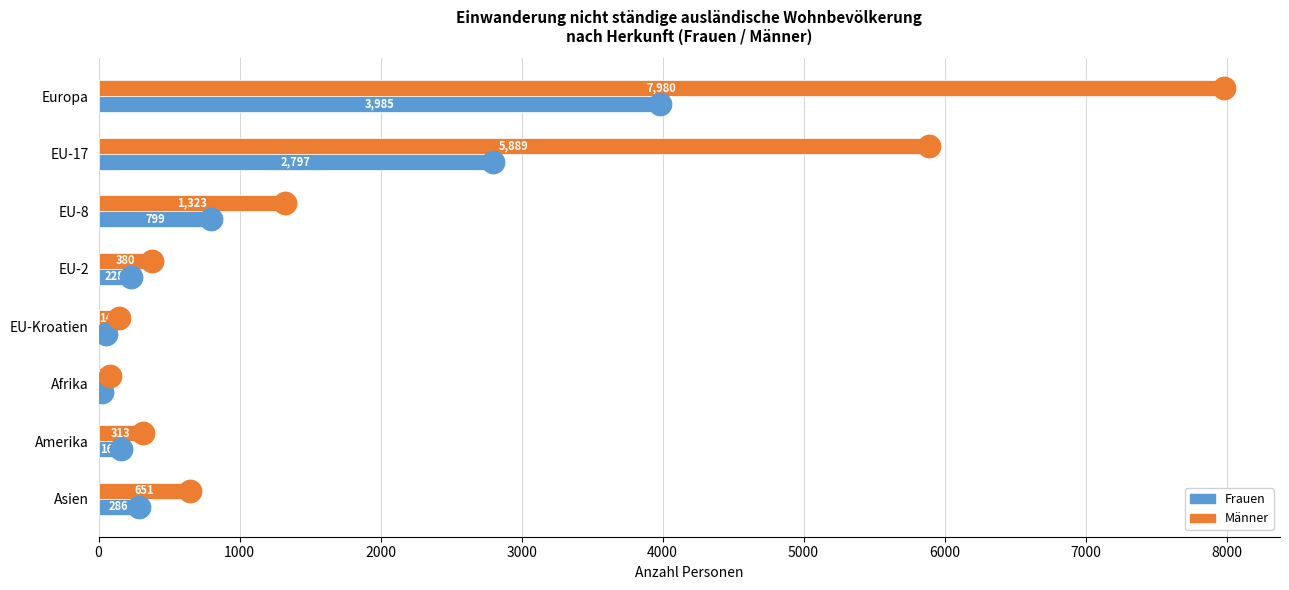

How many series are shown in this chart?

2